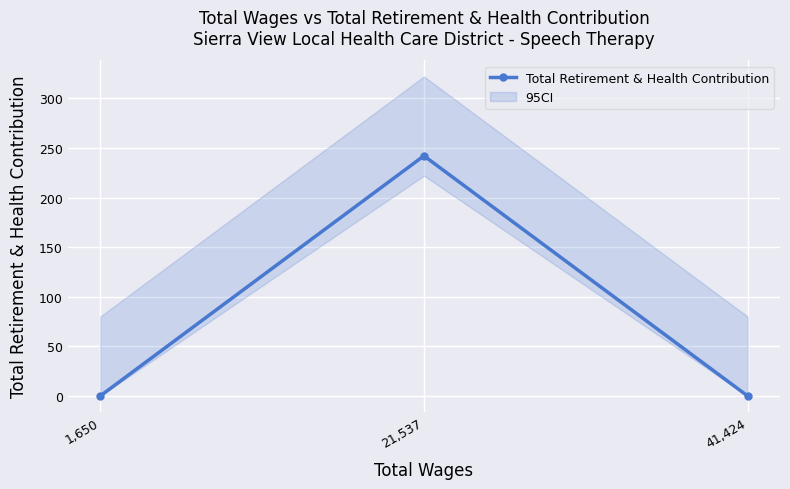

What position from the right is 41,424?

1